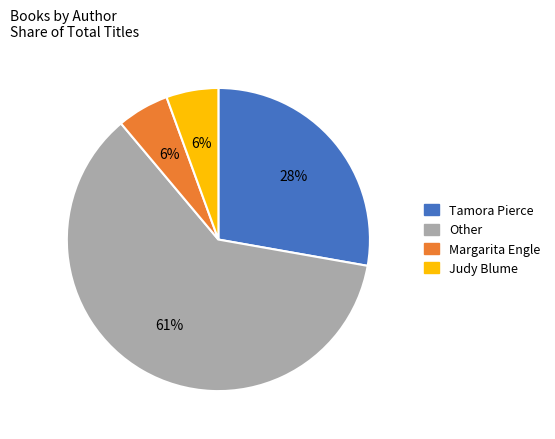

How many segments does this pie chart have?

4